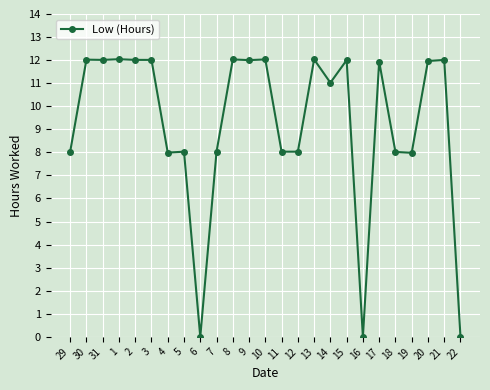

How many lines are shown in the chart?

1